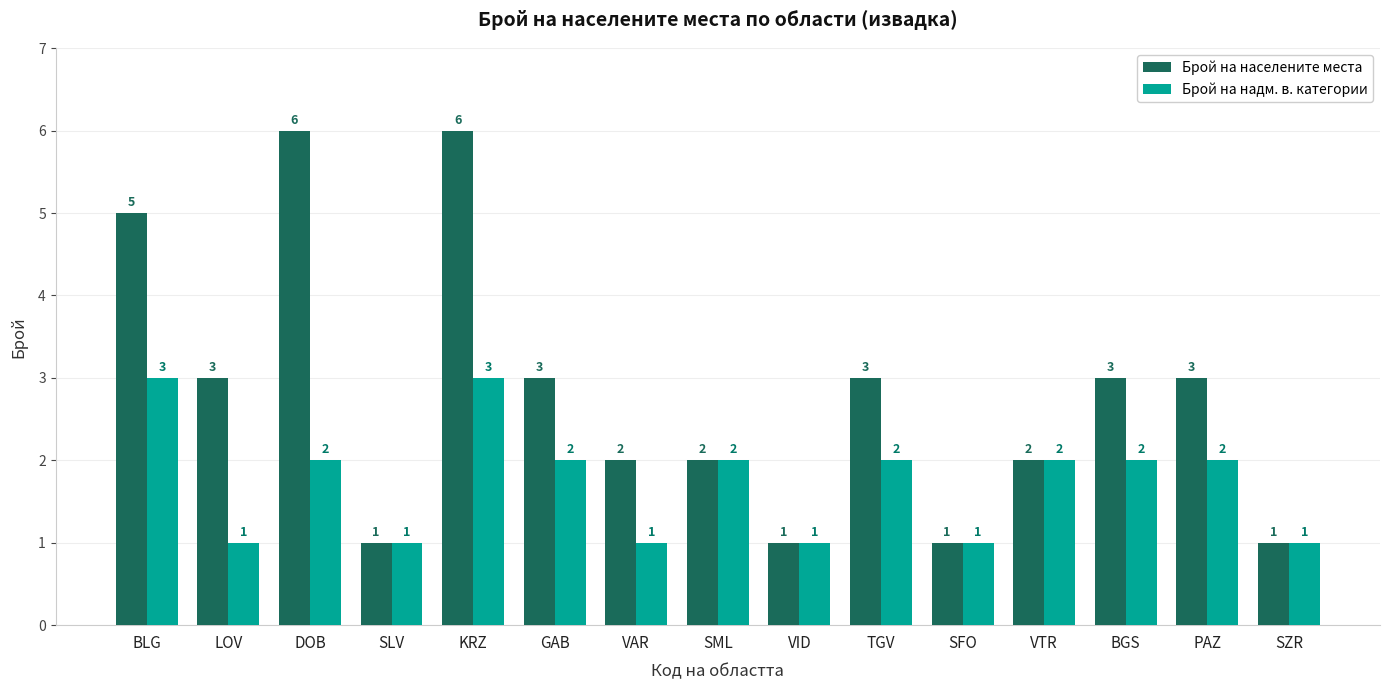

Is it true that Брой на населените места equals 1 at SLV?

True